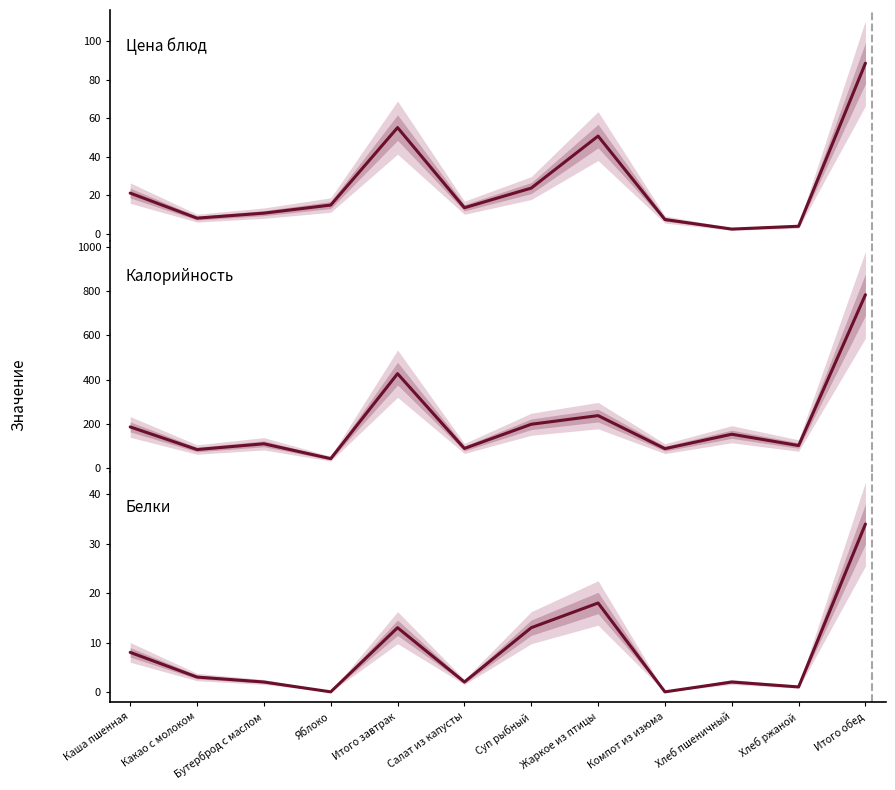

How many series are shown in this chart?

3